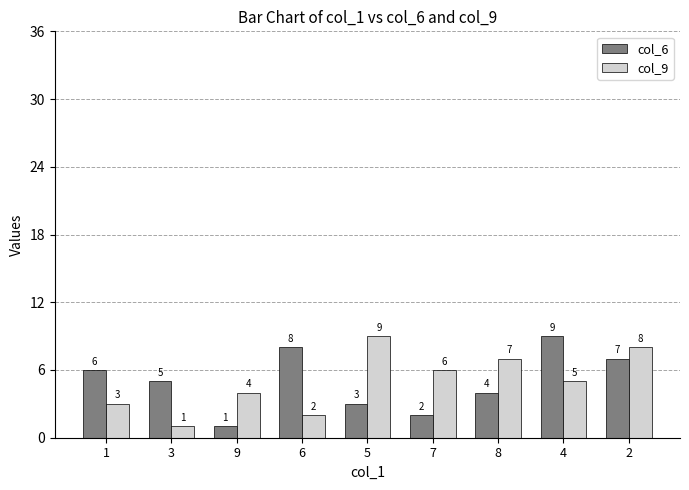

What is the label of the 7th bar from the right?

9